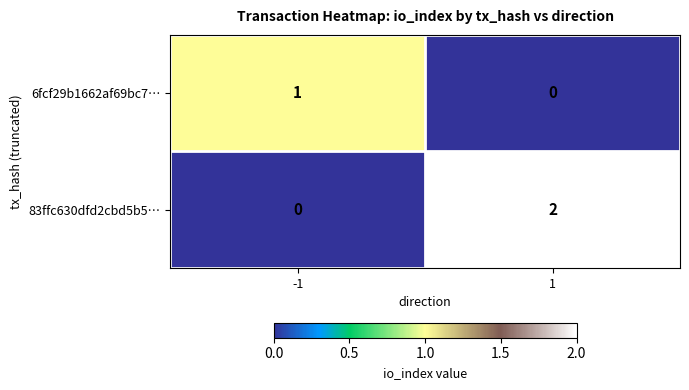

What is the difference between the highest and lowest values at -1?

1